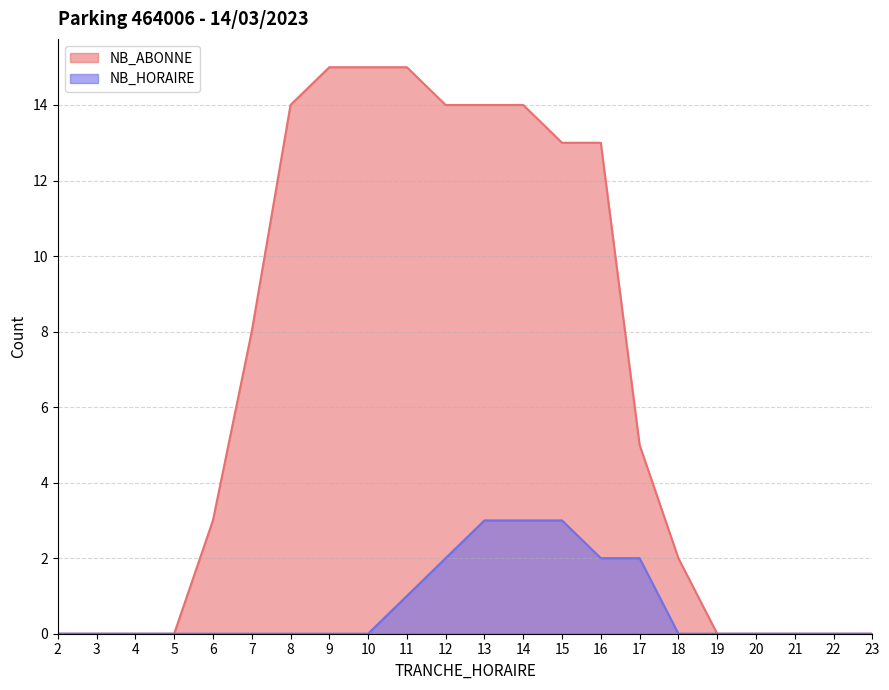

What are all the series names shown in the legend?

NB_ABONNE, NB_HORAIRE